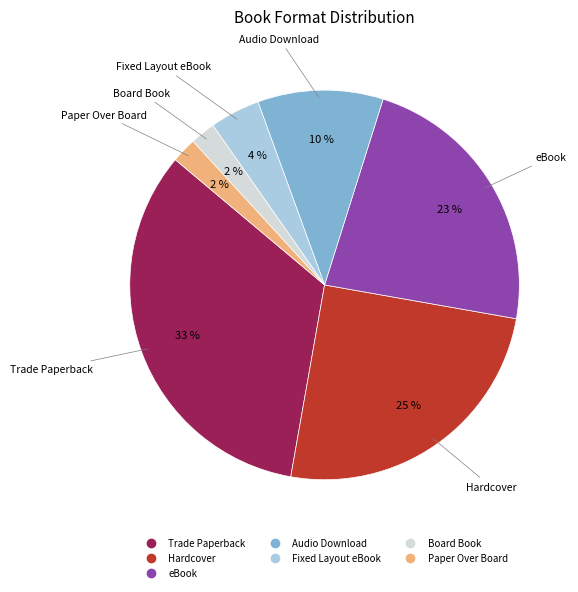

Which slice is the largest?

Trade Paperback